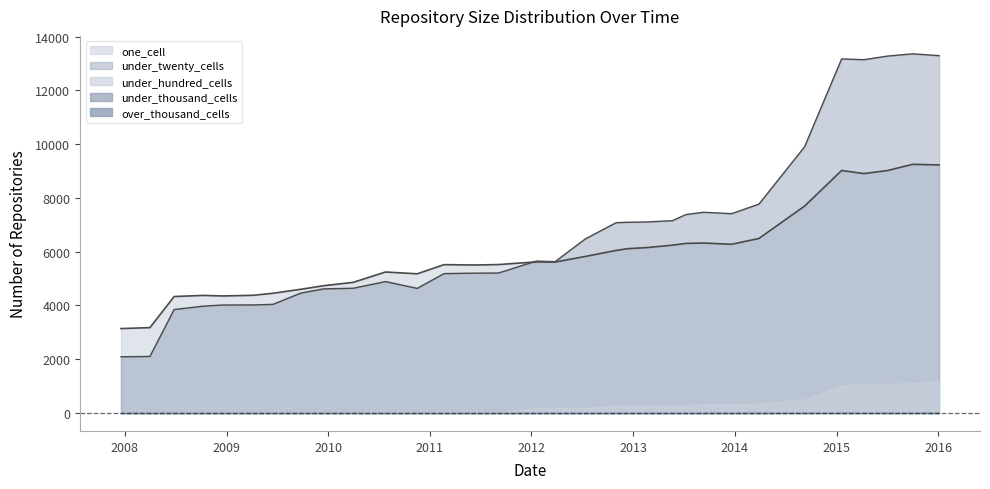

What value does the under_hundred_cells series have at 2011-09-05?

38